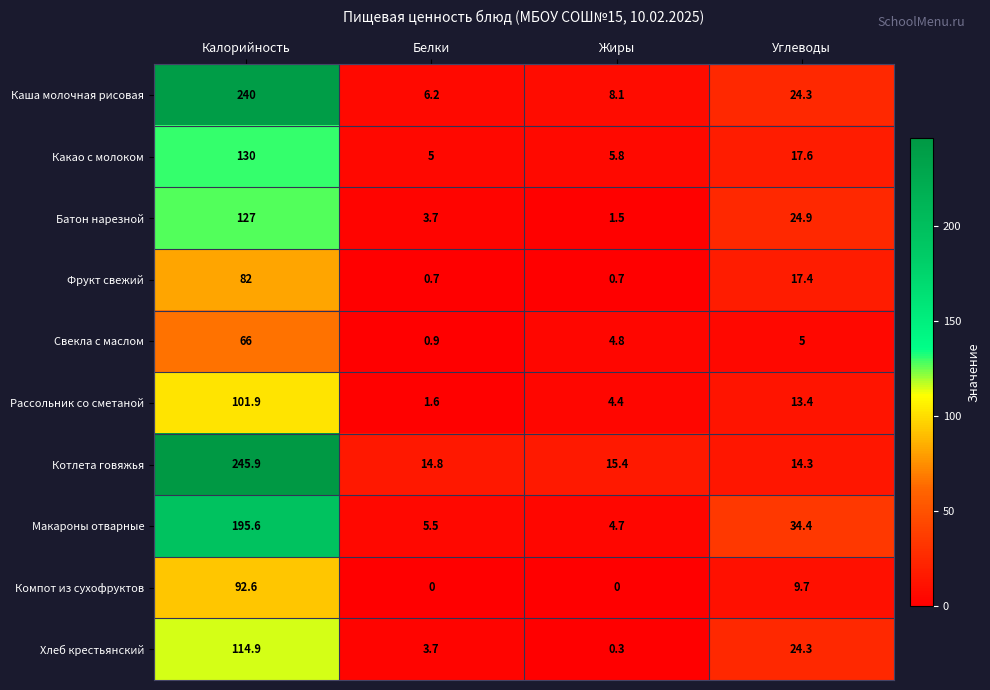

Which category has the lowest value in the Свекла с маслом series?

Белки